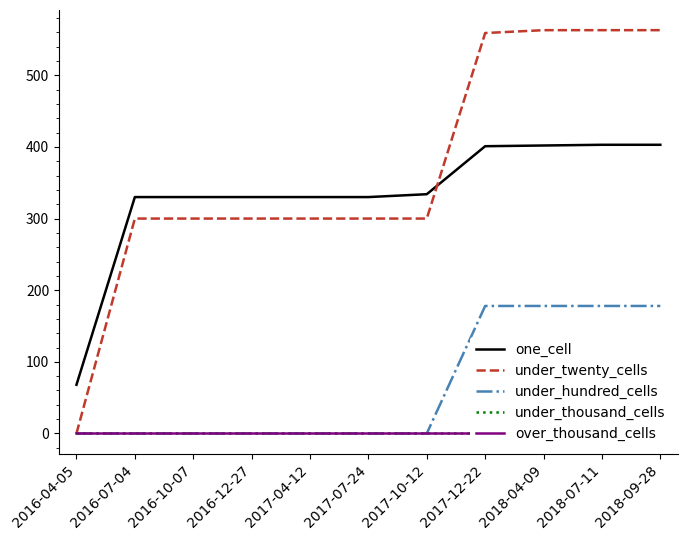

What are all the series names shown in the legend?

one_cell, under_twenty_cells, under_hundred_cells, under_thousand_cells, over_thousand_cells